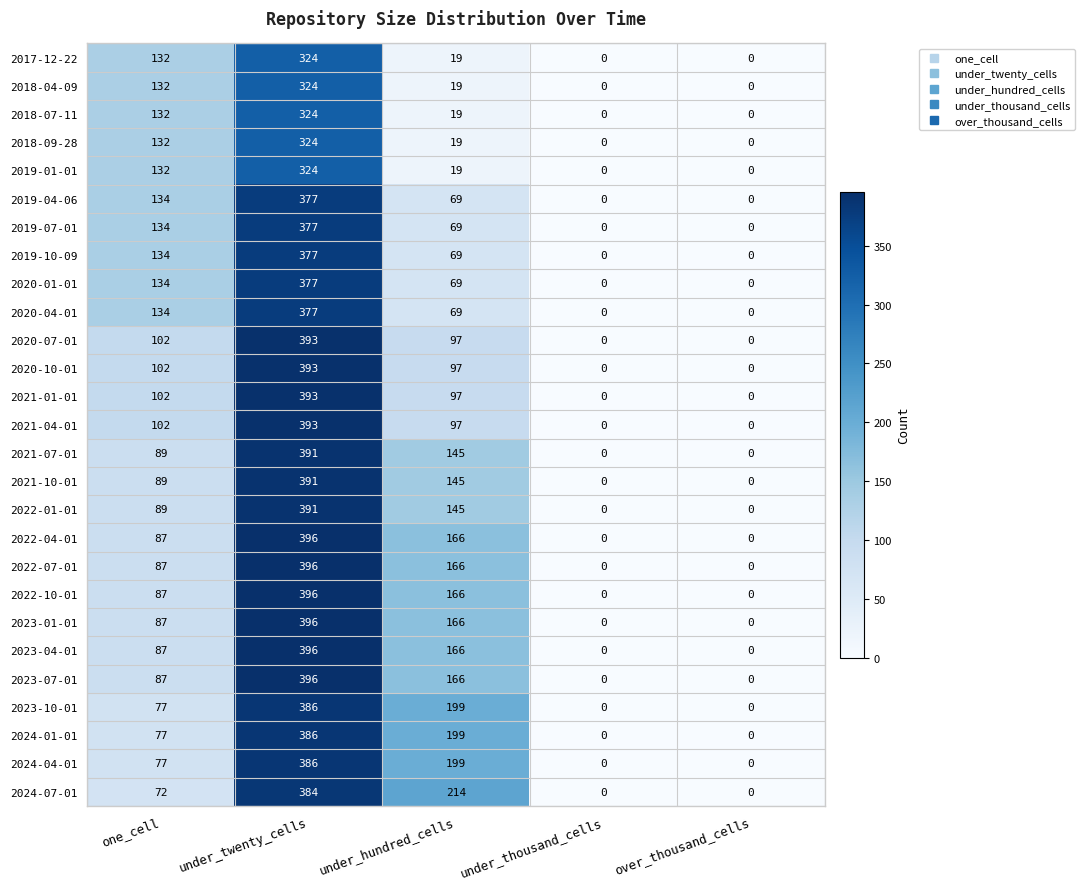

What is the difference between the maximum and second lowest values in the 2019-01-01 series?

324